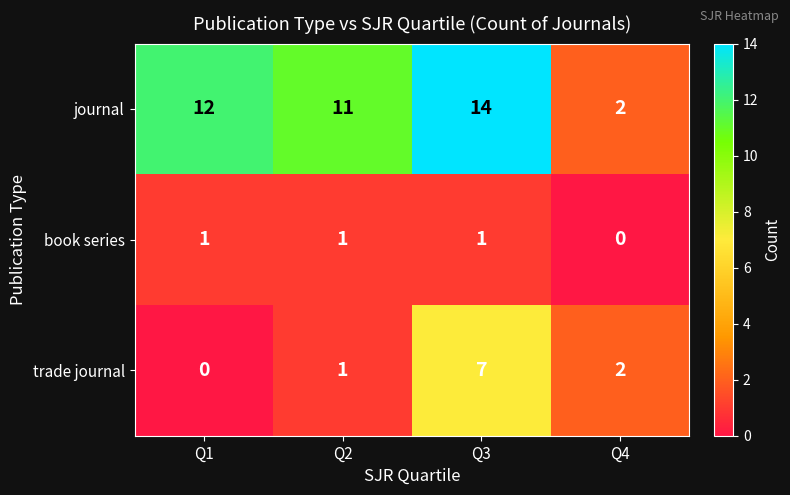

At how many categories does at least one series exceed 7?

3